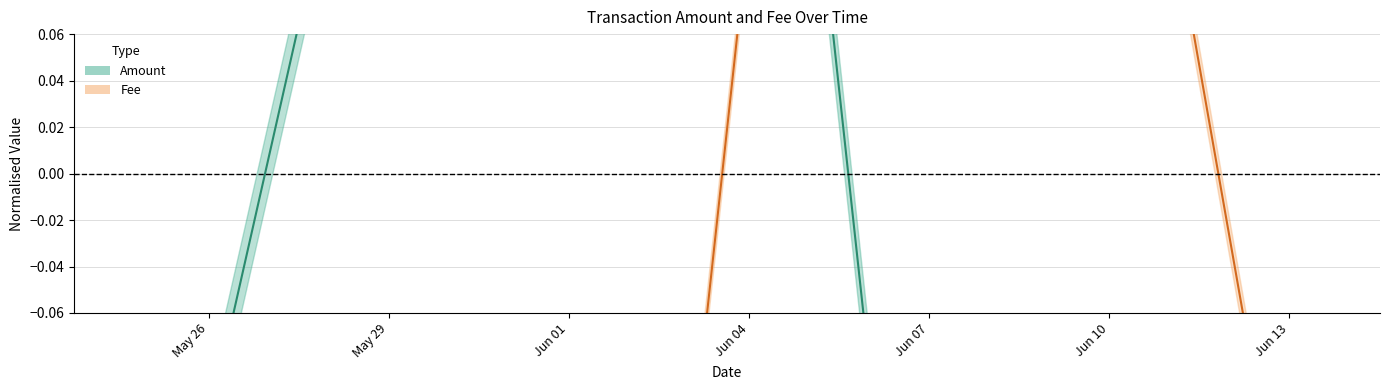

What is the label of the 4th point from the right?

2021-05-24 17:54:05